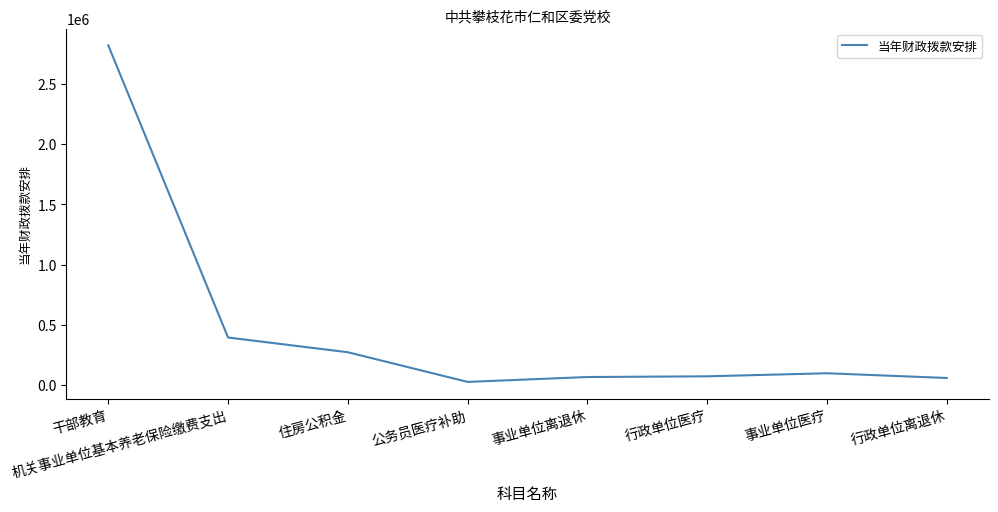

What is the sum of the values at 公务员医疗补助 and 干部教育?

2844865